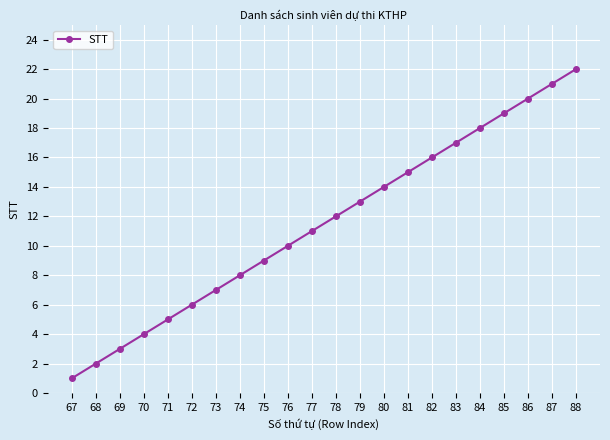

Reading right to left, list all the values displayed in this chart.

88=22	87=21	86=20	85=19	84=18	83=17	82=16	81=15	80=14	79=13	78=12	77=11	76=10	75=9	74=8	73=7	72=6	71=5	70=4	69=3	68=2	67=1